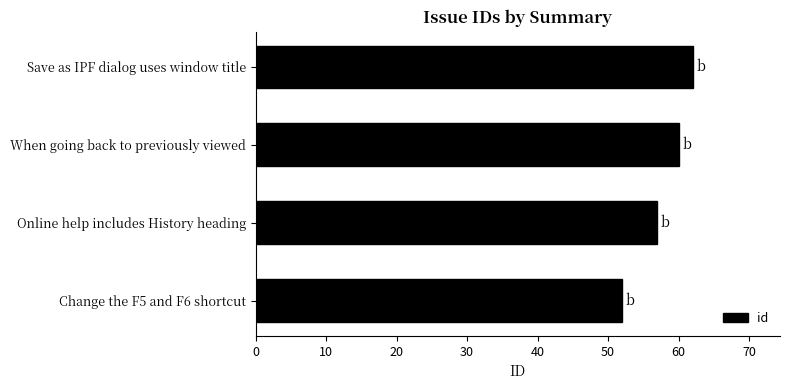

Reading bottom to top, extract all data points from this chart.

52	57	60	62